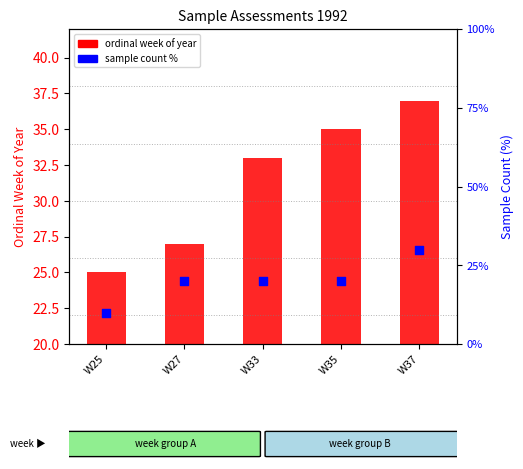

What is the total value across all series at W35?

55